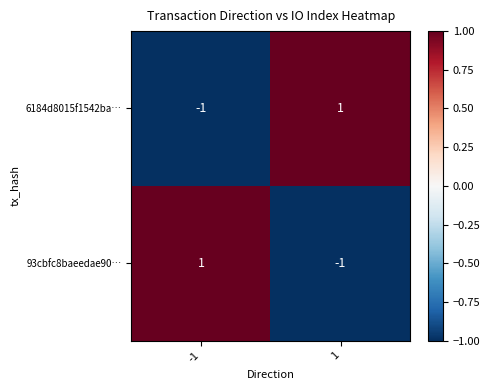

What is the difference between the highest and lowest values at -1?

2